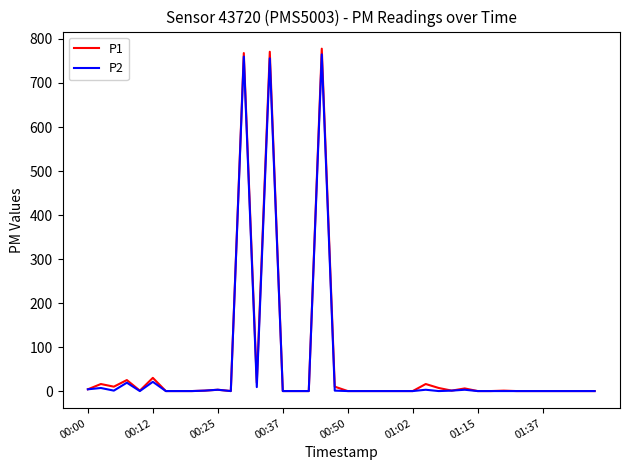

Count the number of categories in the chart.

40